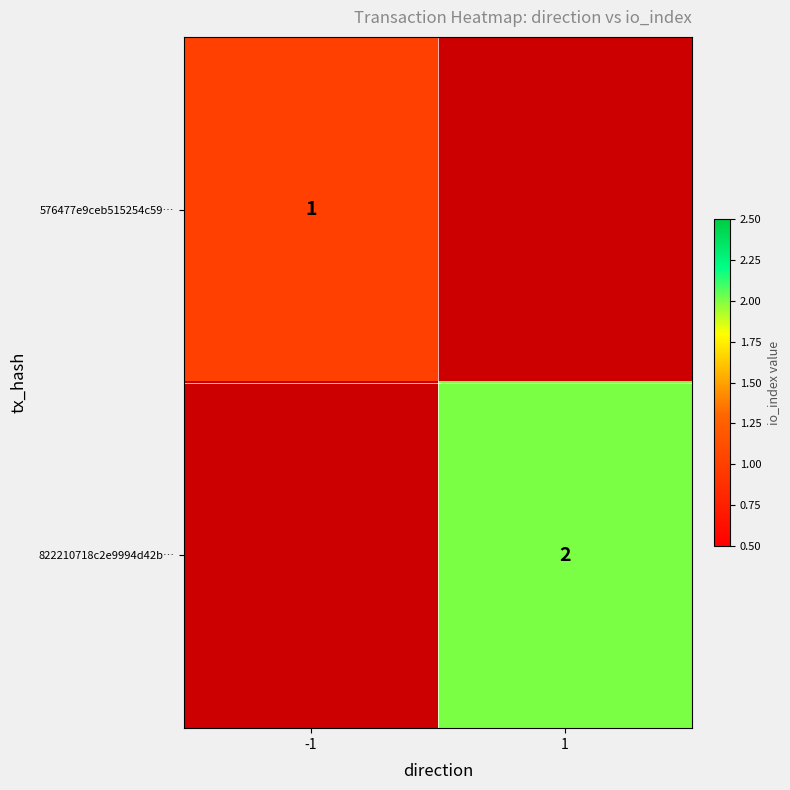

The 576477e9ceb515254c59… series shows 0 at -1. True or false?

False